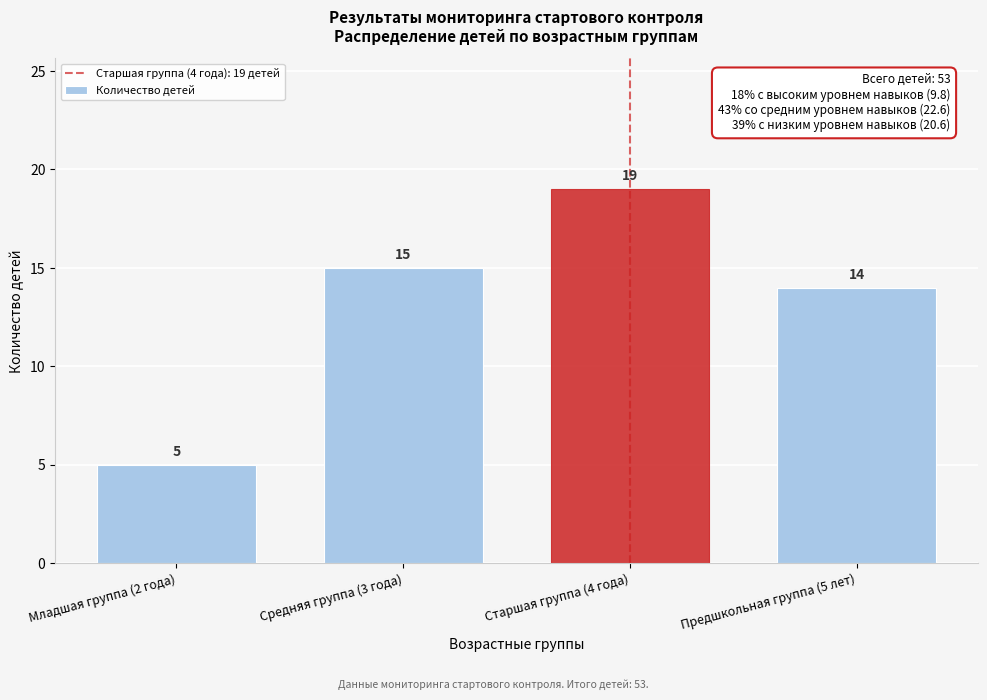

Reading left to right, what are all the values shown in this chart?

Младшая группа (2 года)=5	Средняя группа (3 года)=15	Старшая группа (4 года)=19	Предшкольная группа (5 лет)=14